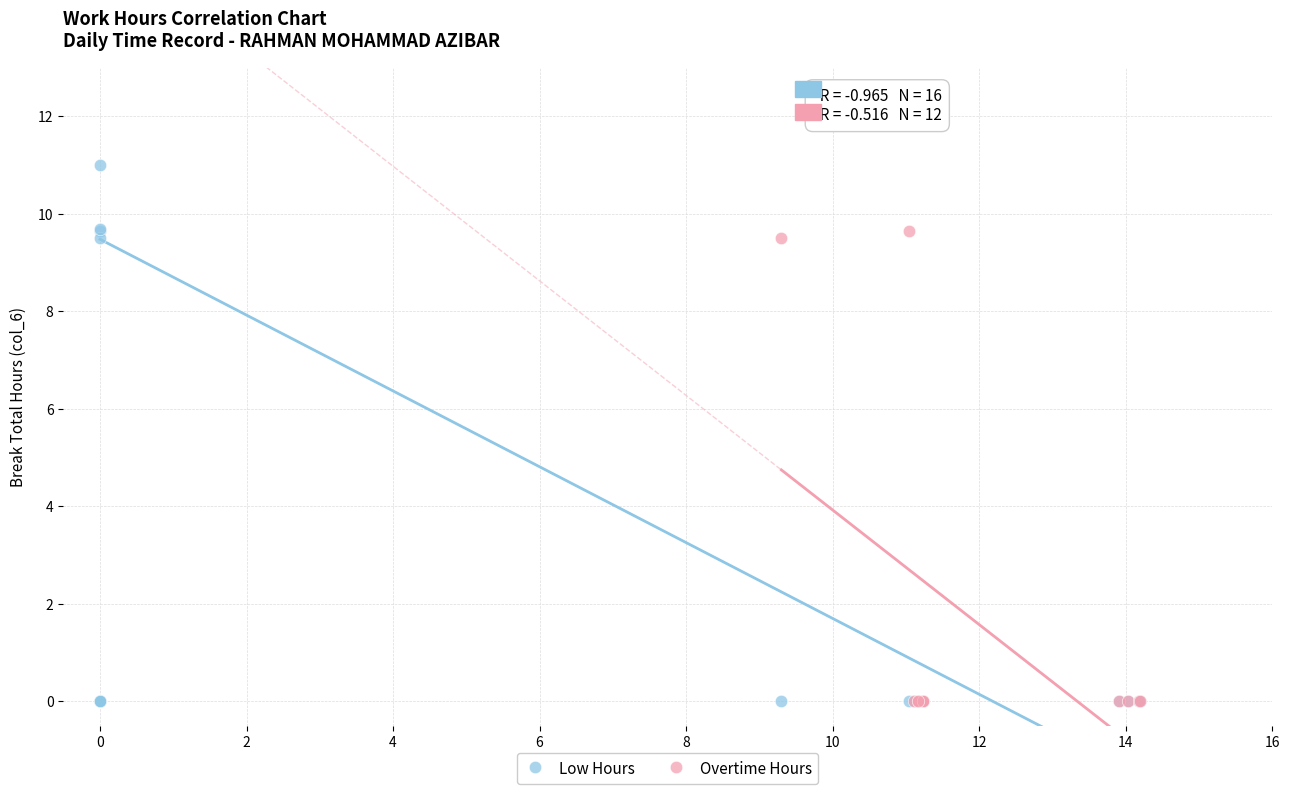

Which series has the widest spread of Y values?

Low Hours